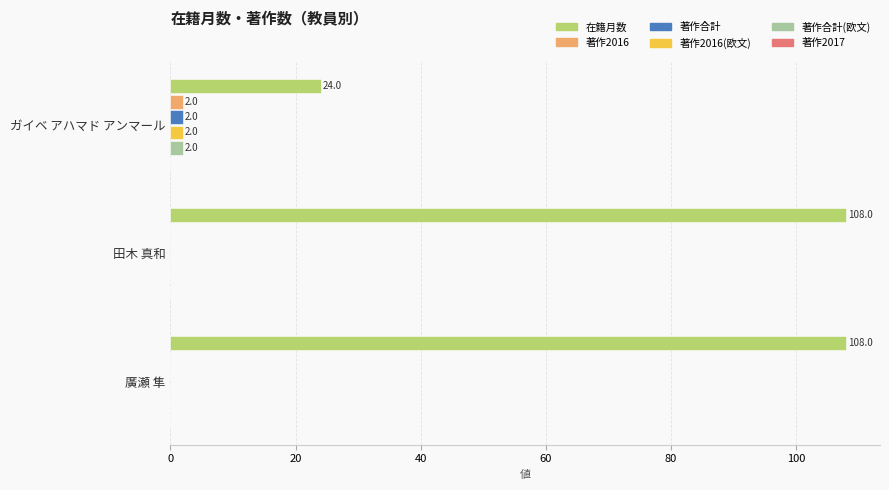

True or false: 在籍月数 has a value of 42 at ガイベ アハマド アンマール.

False